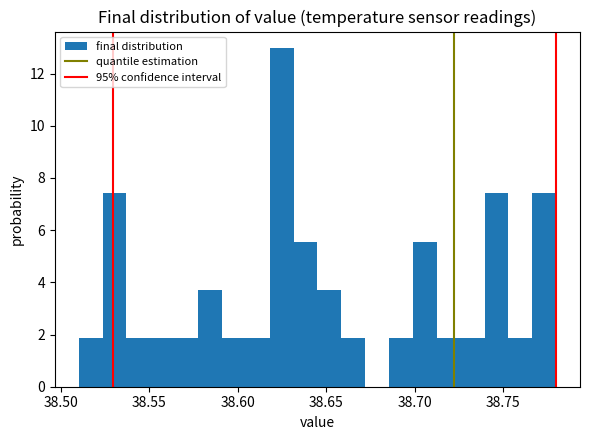

Around what value on the x-axis is the tallest bar? Give the approximate position of its centre, as read against the axis.

38.625